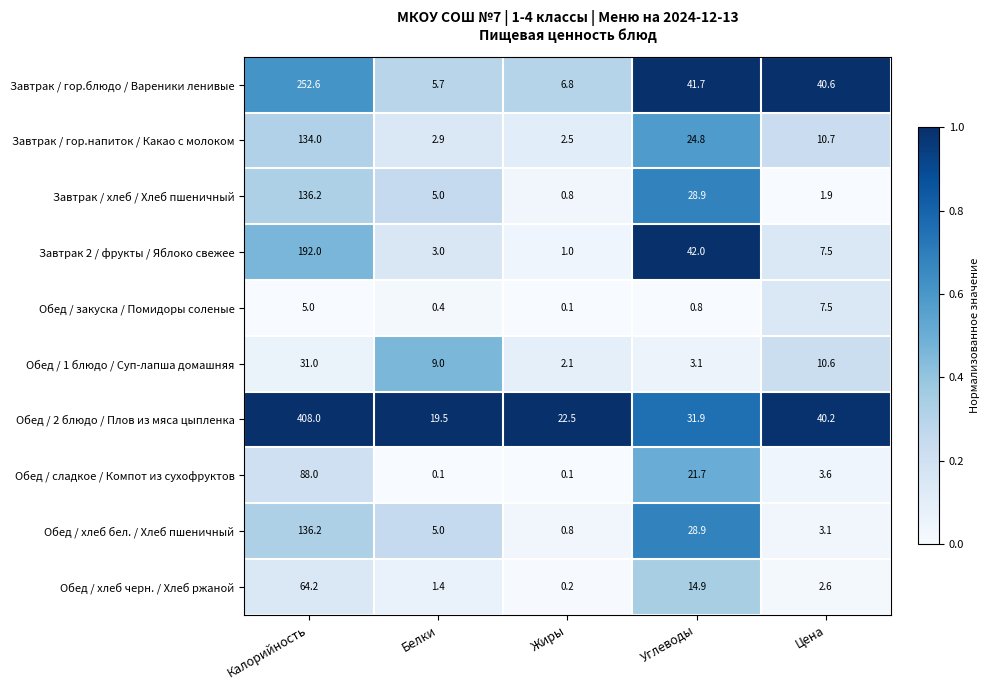

Which series changed the most between Белки and Углеводы?

Завтрак 2 / фрукты / Яблоко свежее